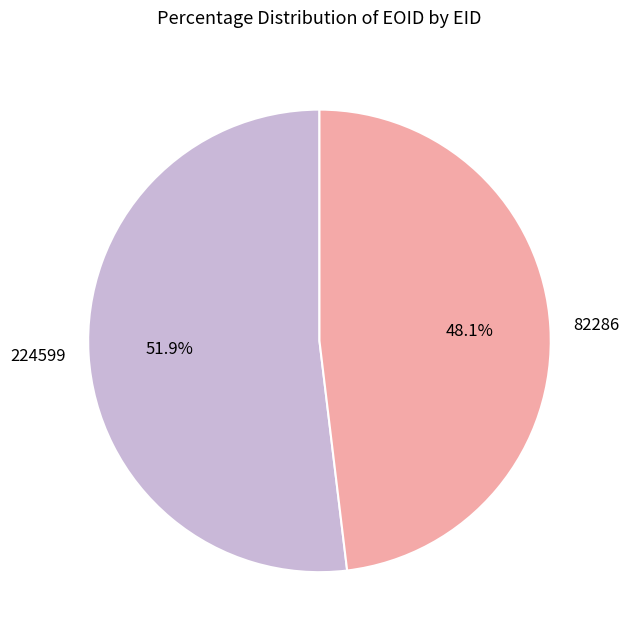

Which category has the smallest portion of the pie?

82286